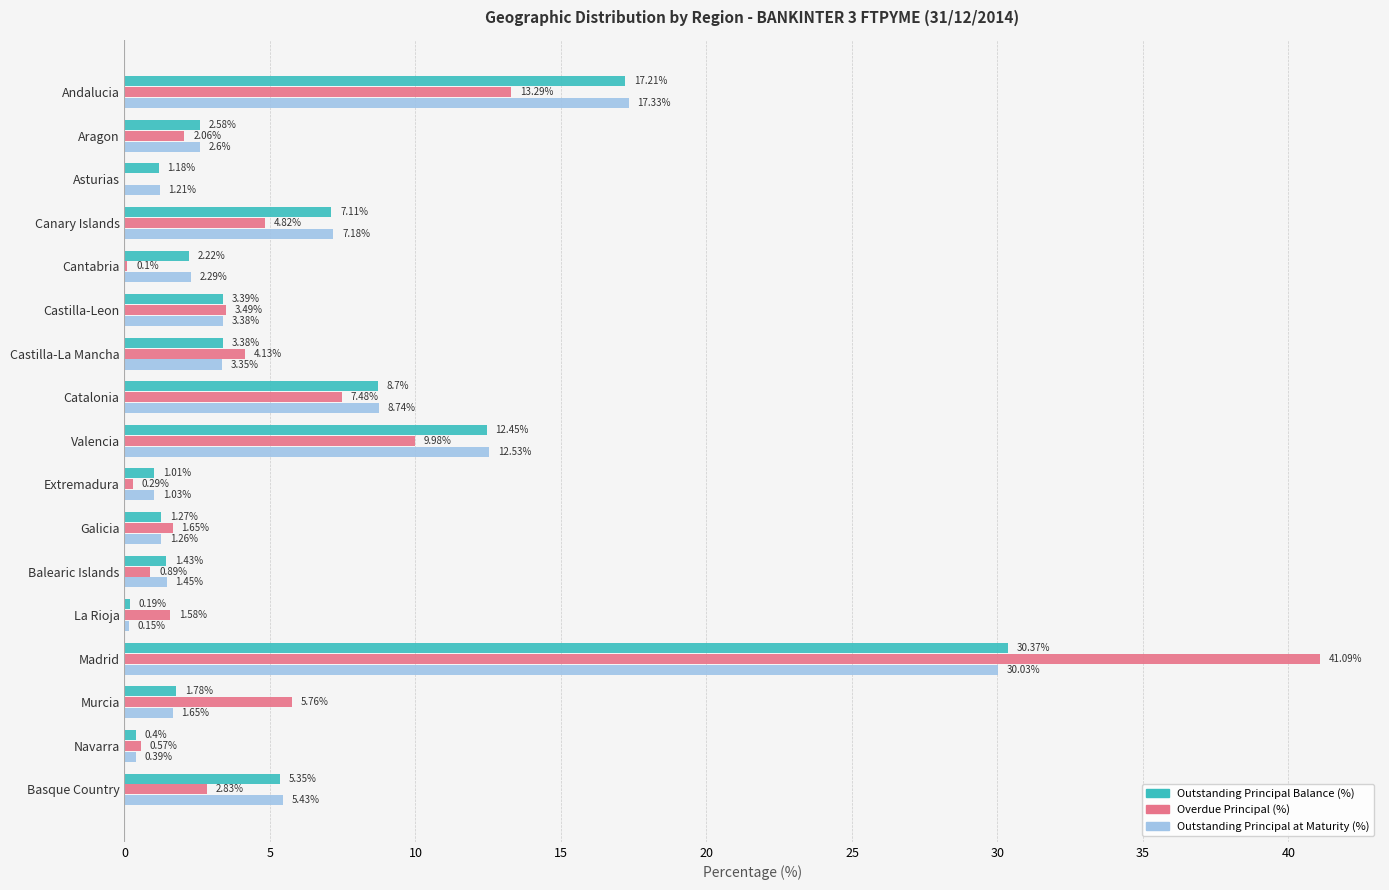

Between Galicia and La Rioja, which series saw the biggest shift?

Outstanding Principal at Maturity (%)